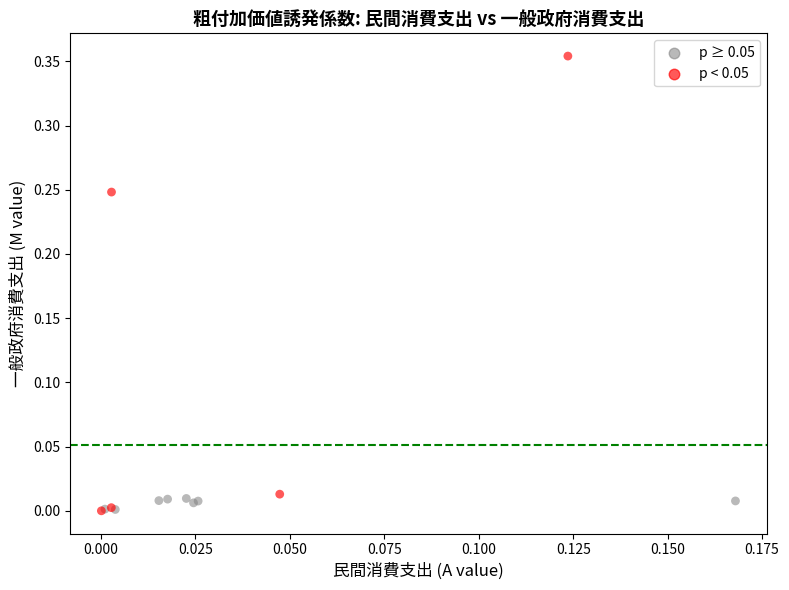

What are all the series names shown in the legend?

p ≥ 0.05, p < 0.05